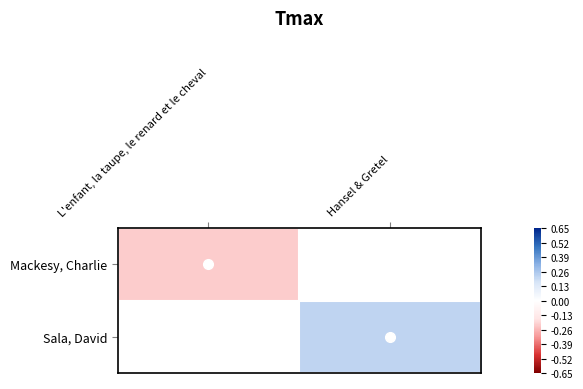

At which label is Mackesy, Charlie closest to 0?

L'enfant, la taupe, le renard et le cheval